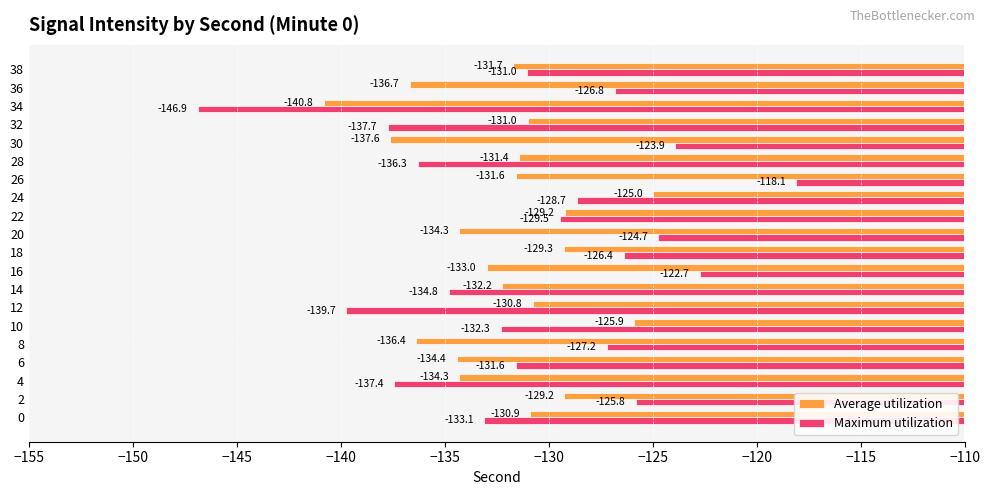

What is the highest value of the Average utilization series?

-125.0